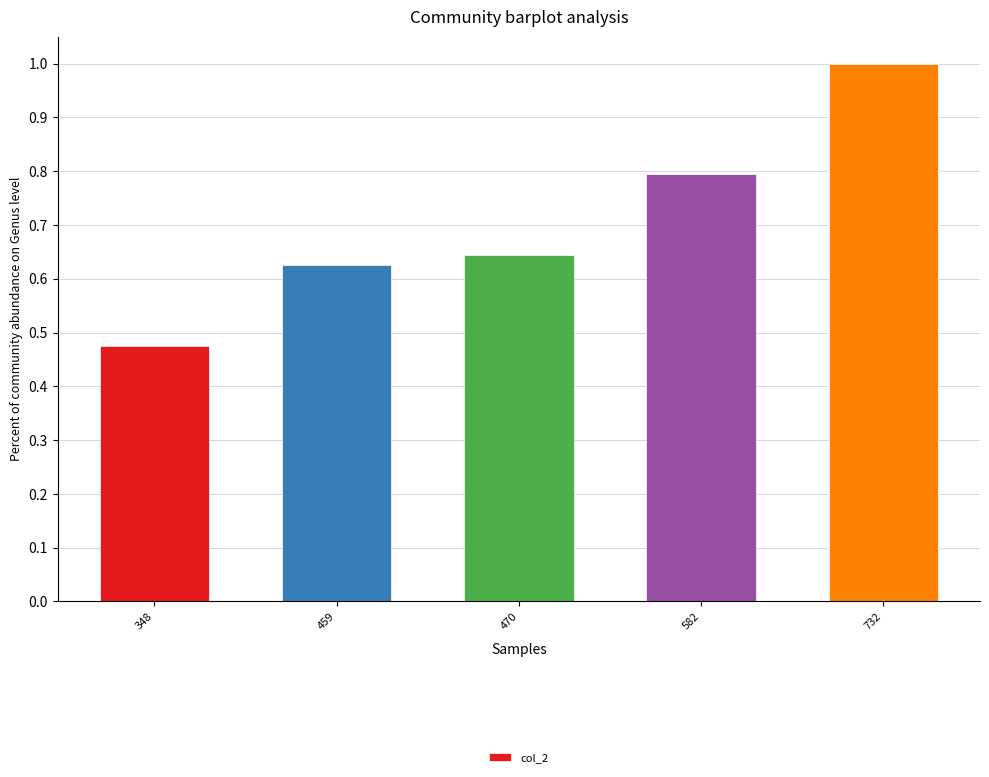

How many bars are there in total?

5